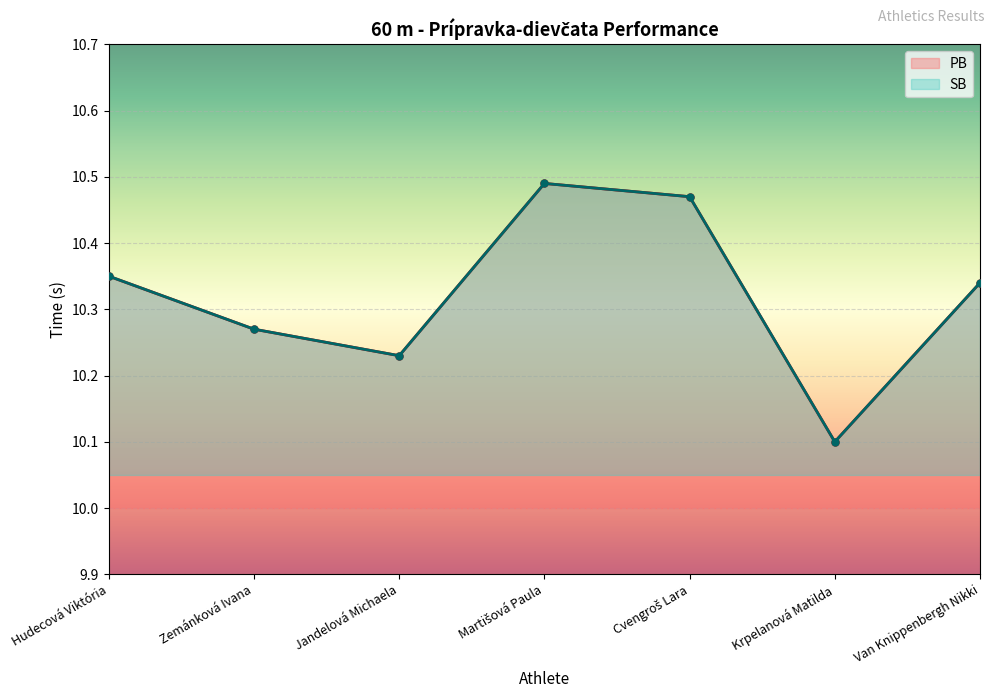

In SB, how many points are lower than both neighbors (excluding endpoints)?

2